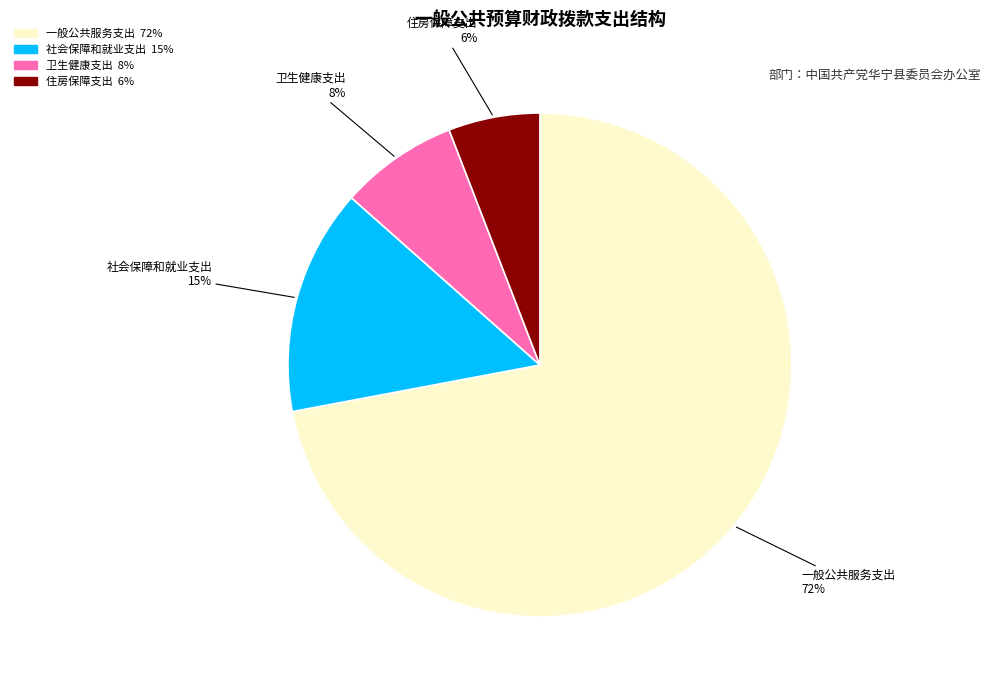

True or false: 卫生健康支出 accounts for 1% of the total.

False